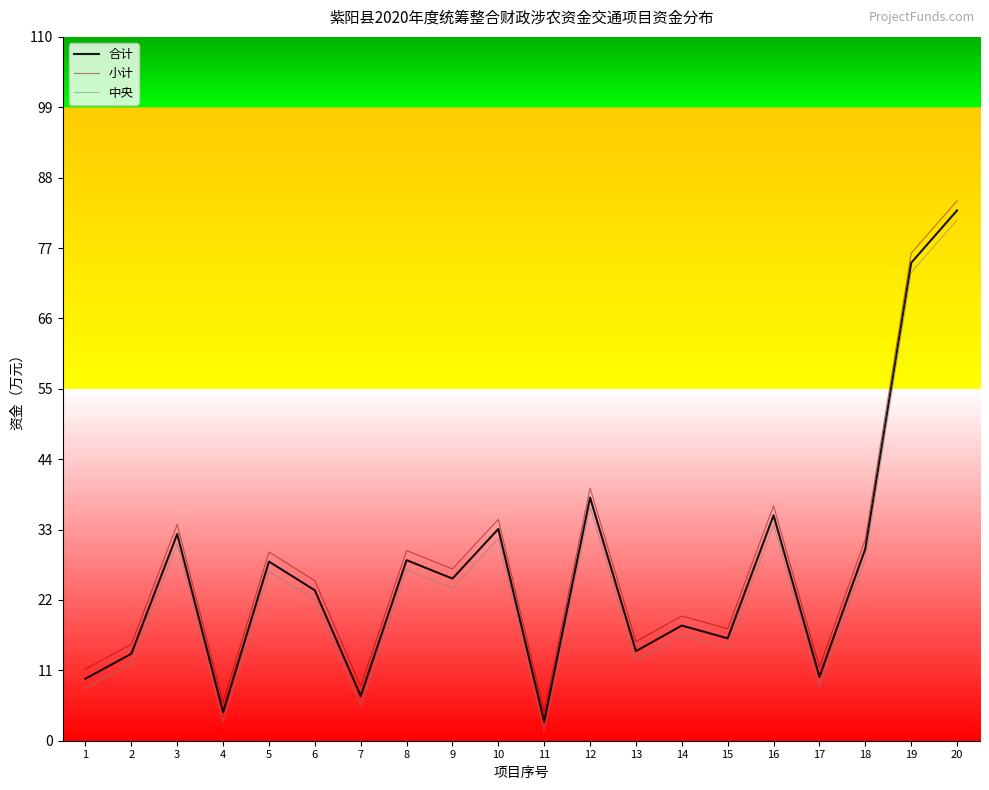

What is the difference between the second highest and minimum values in the 中央 series?

71.7